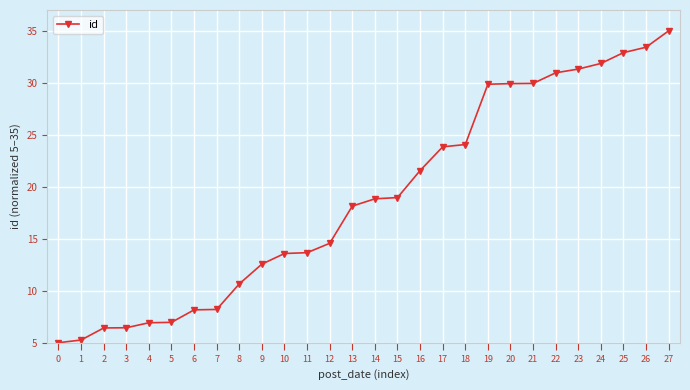

Is this an area chart (filled region under the line)?

No